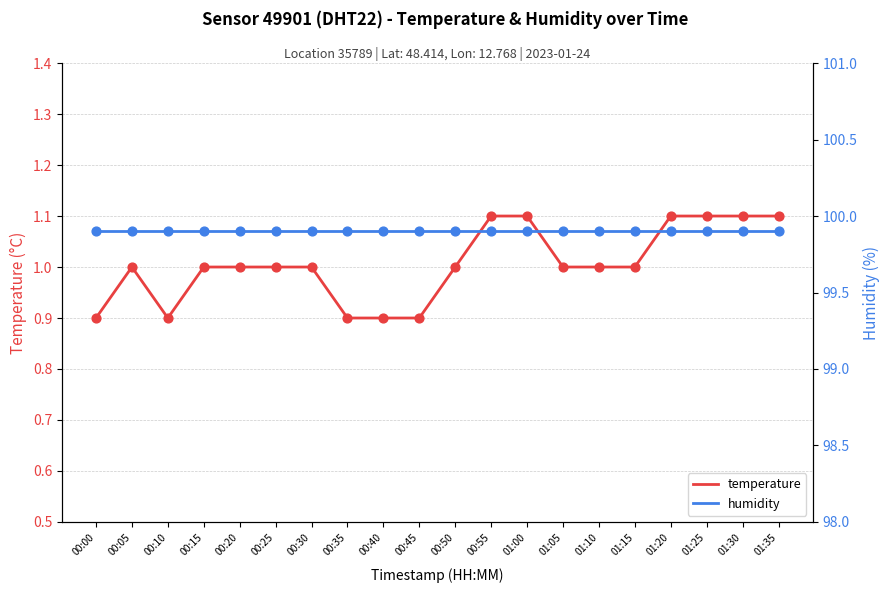

At how many categories does at least one series exceed 25?

20